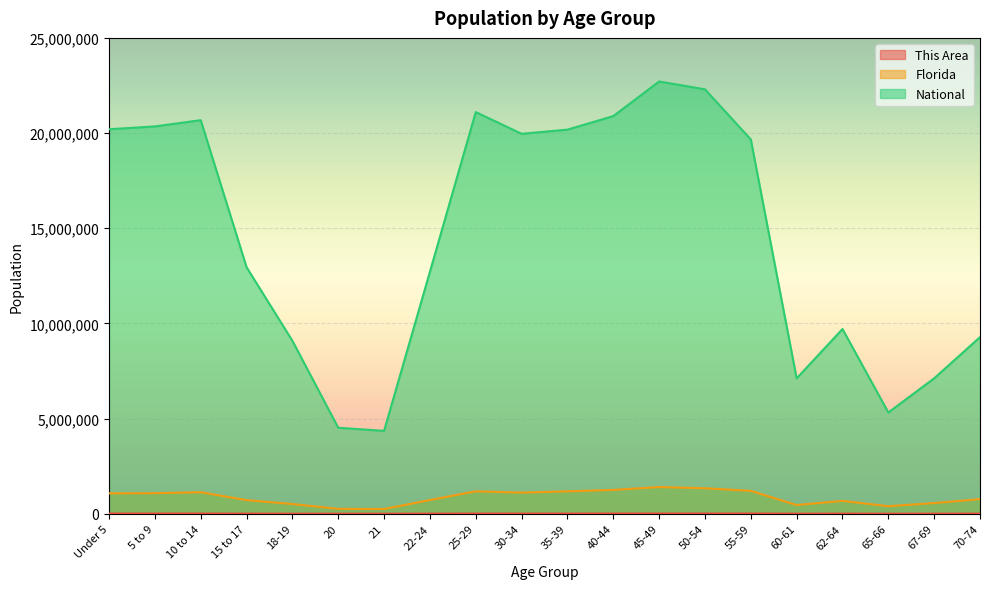

True or false: National and Florida intersect in this chart.

False